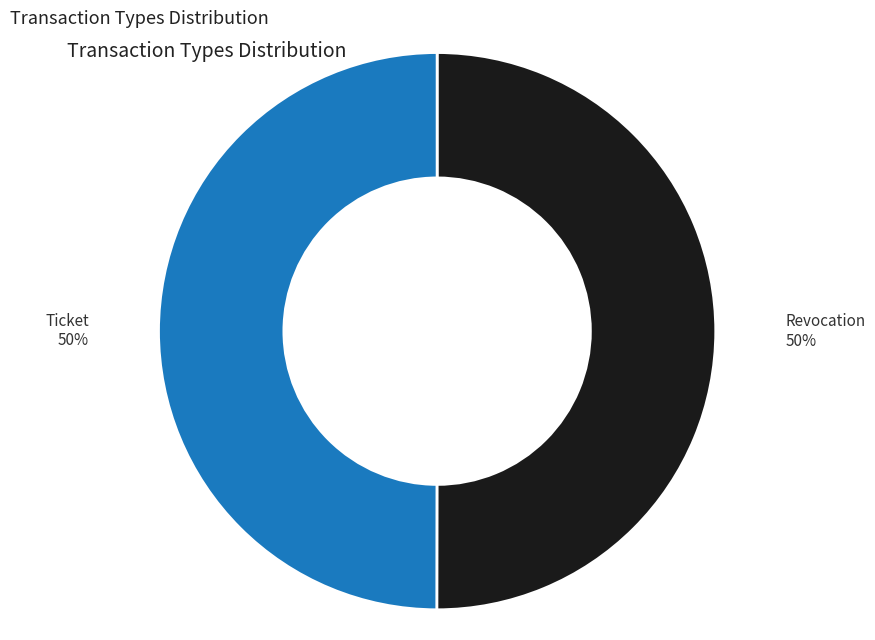

The Revocation slice represents 50% of the pie. True or false?

True